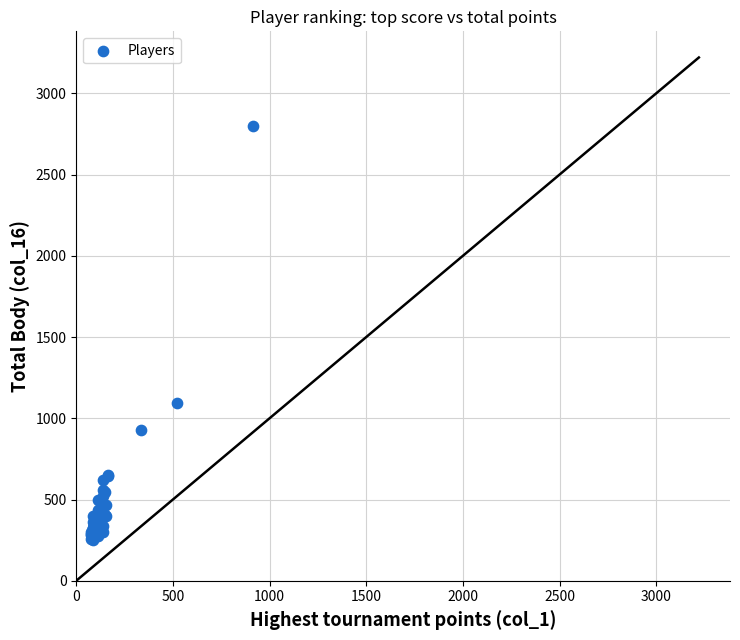

What Y value in the scatter plot is closest to 1525?

1096